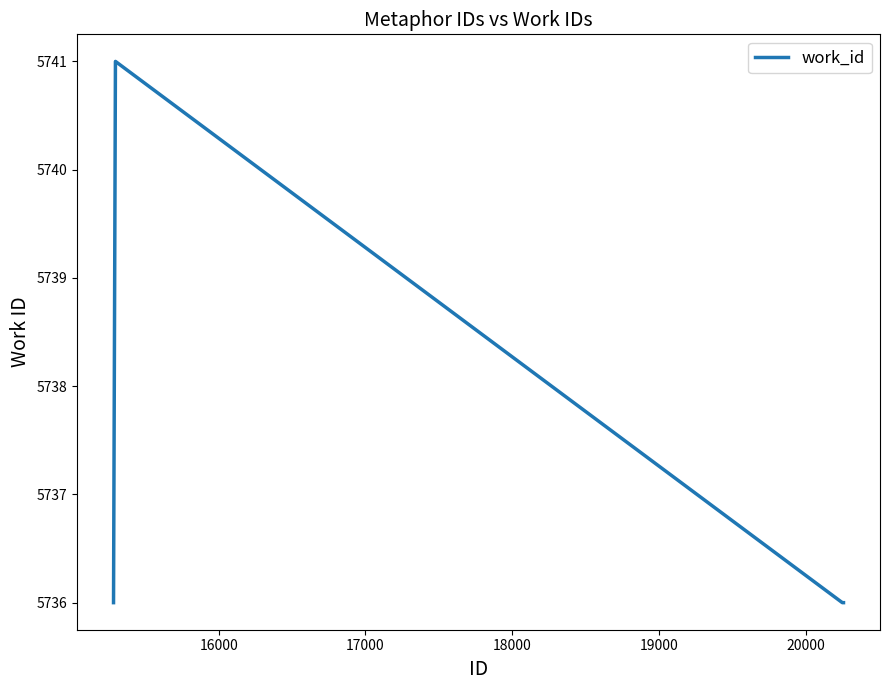

What is the difference between the maximum and minimum values?

5